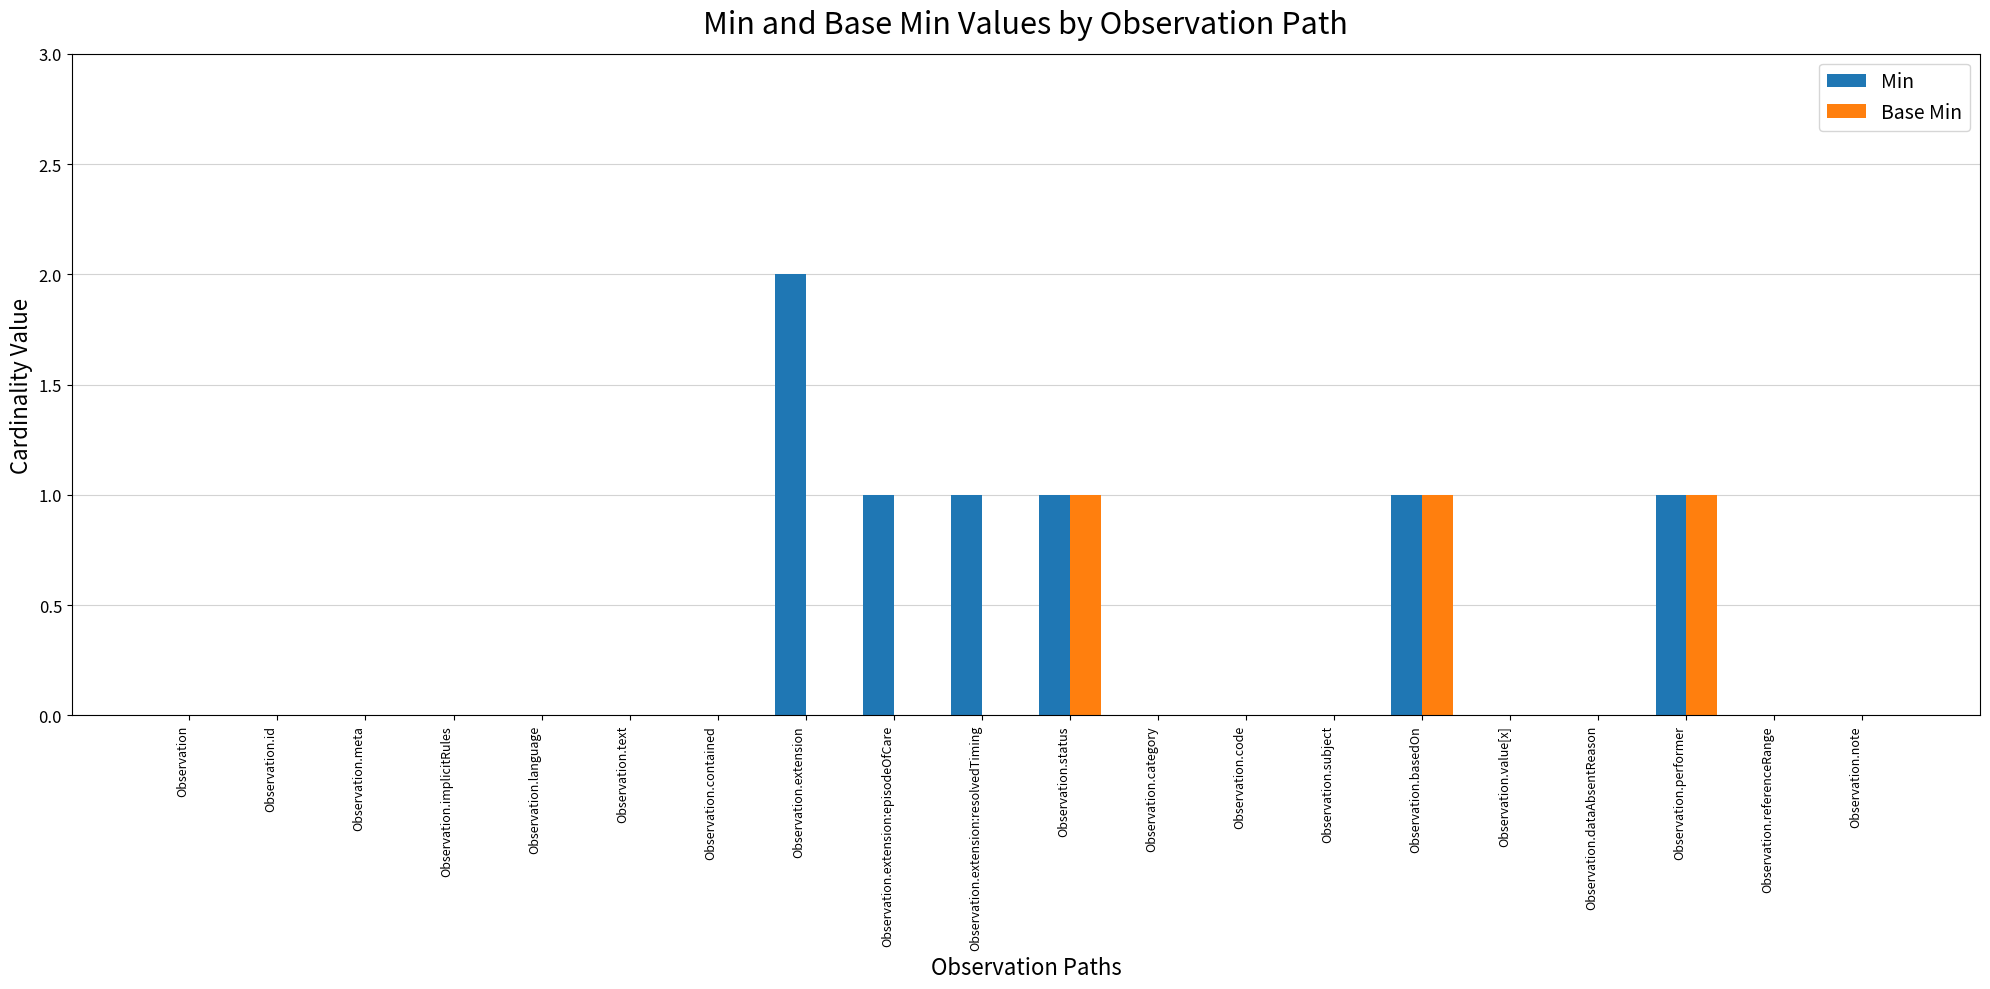

Are the bars grouped side by side (vs. stacked)?

Yes